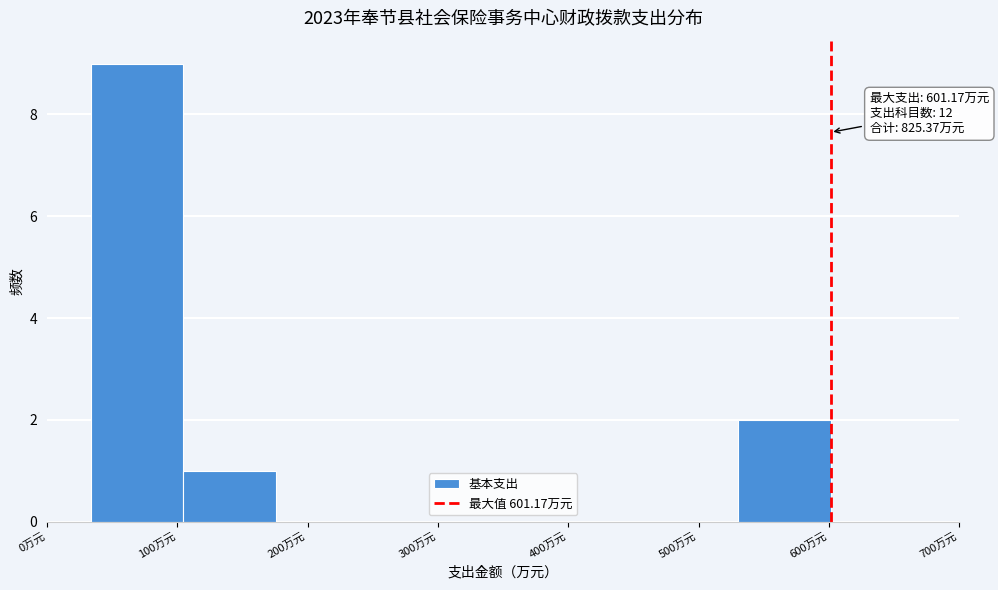

Over which range of the x-axis is the bar tallest?

30 to 100